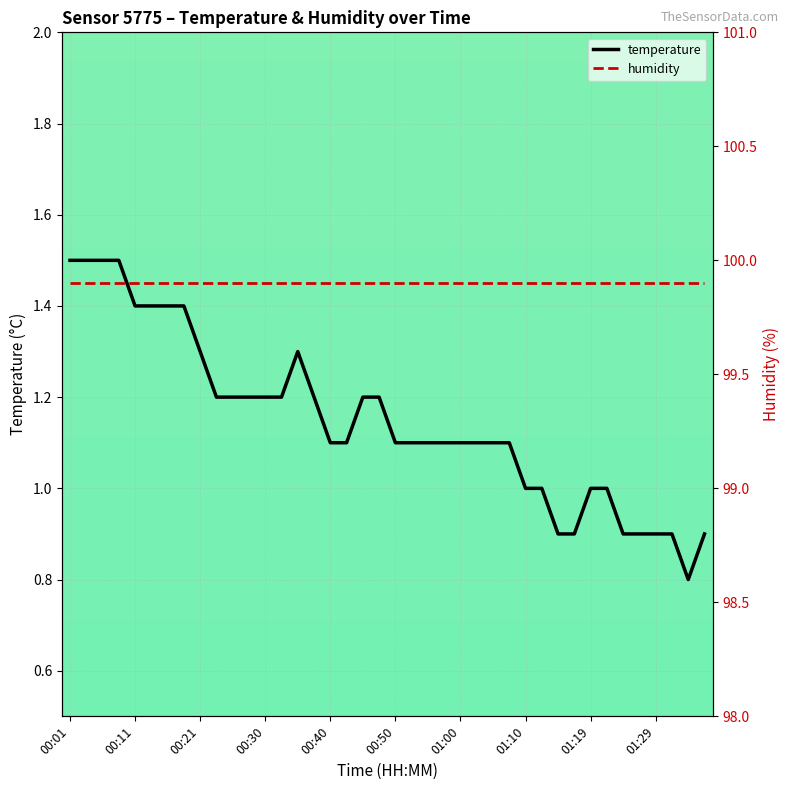

How many data points does each series have?

40